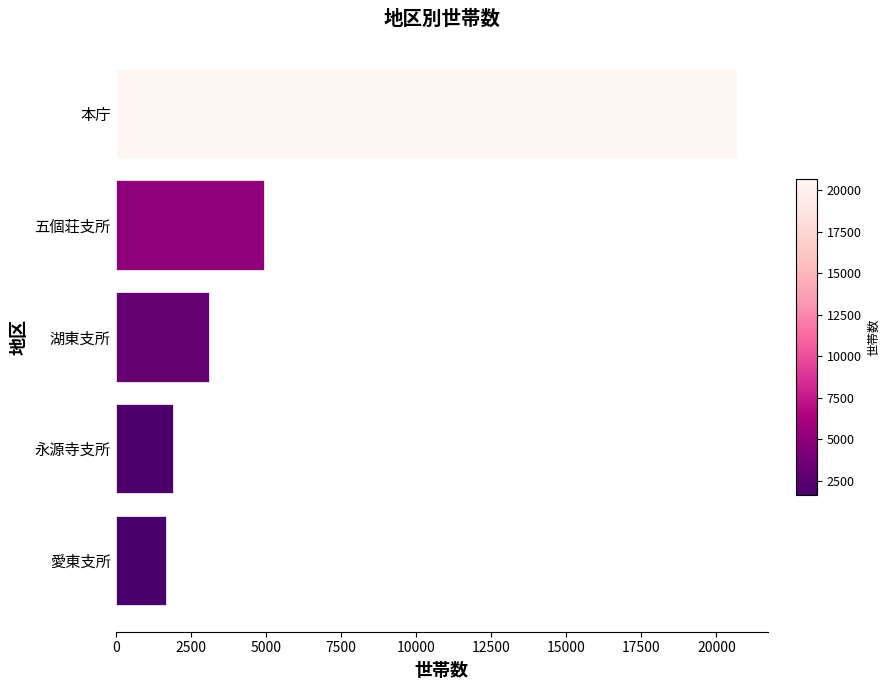

Does the chart contain stacked bars?

No